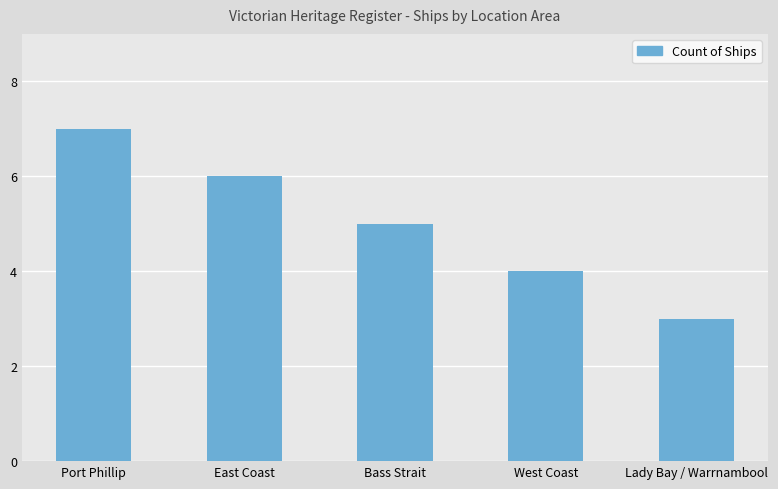

How many values are between 4 and 6?

3